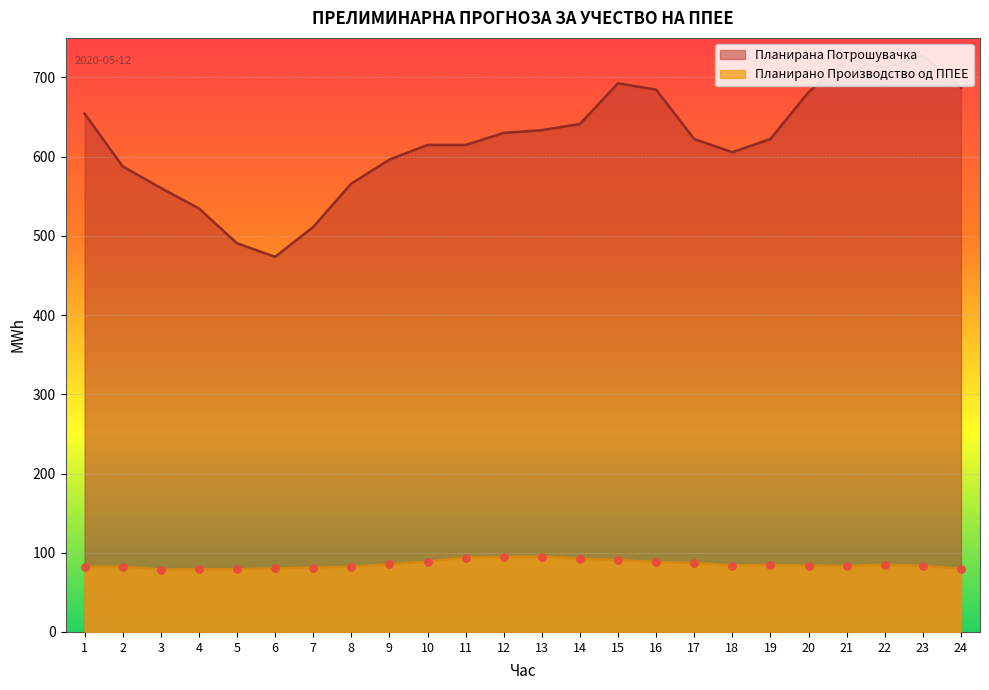

What are all the series names shown in the legend?

Планирана Потрошувачка, Планирано Производство од ППЕЕ